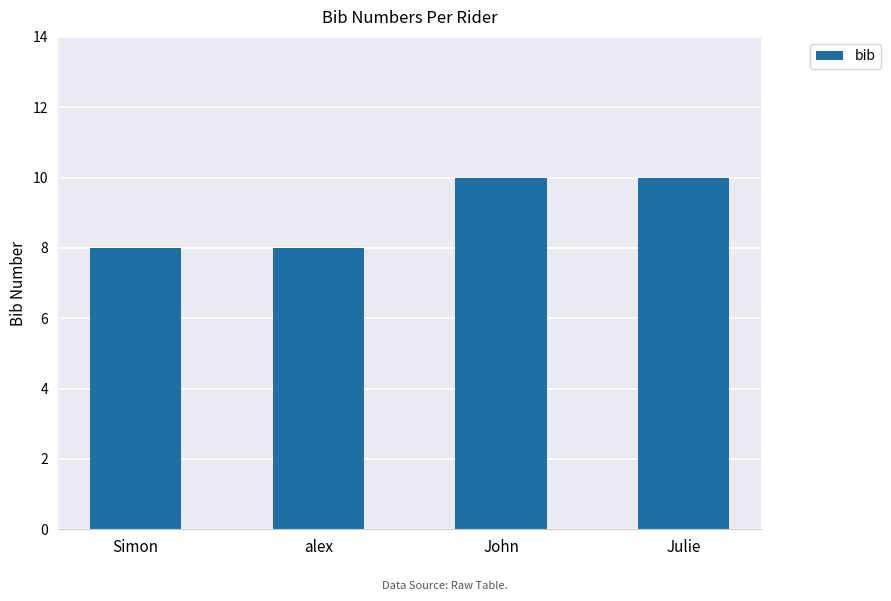

The chart shows a value of 3 at John. True or false?

False